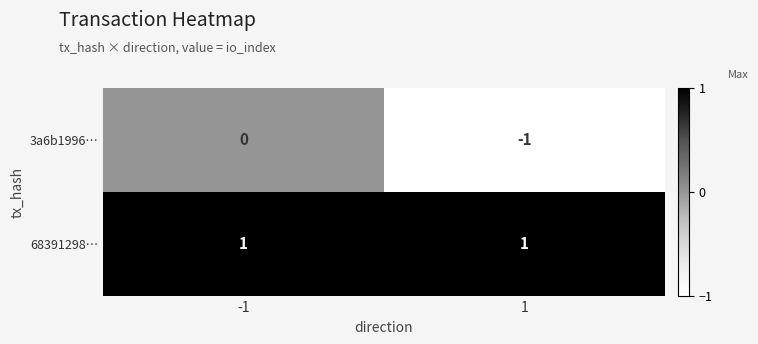

At how many categories does at least one series exceed 0?

2